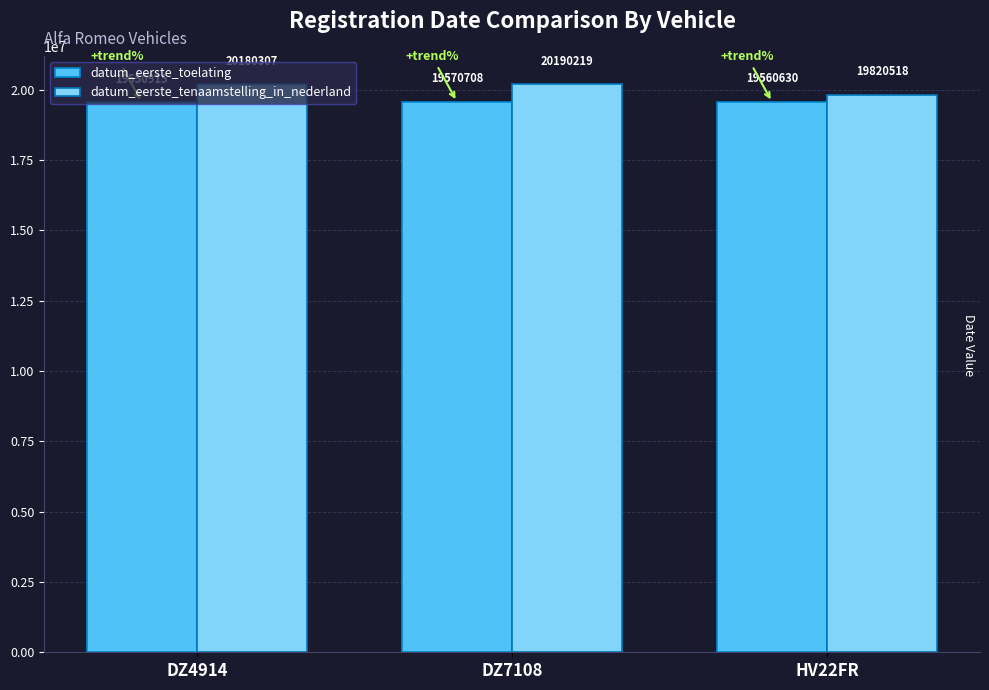

List the series in order of their peak value, lowest first.

datum_eerste_toelating, datum_eerste_tenaamstelling_in_nederland